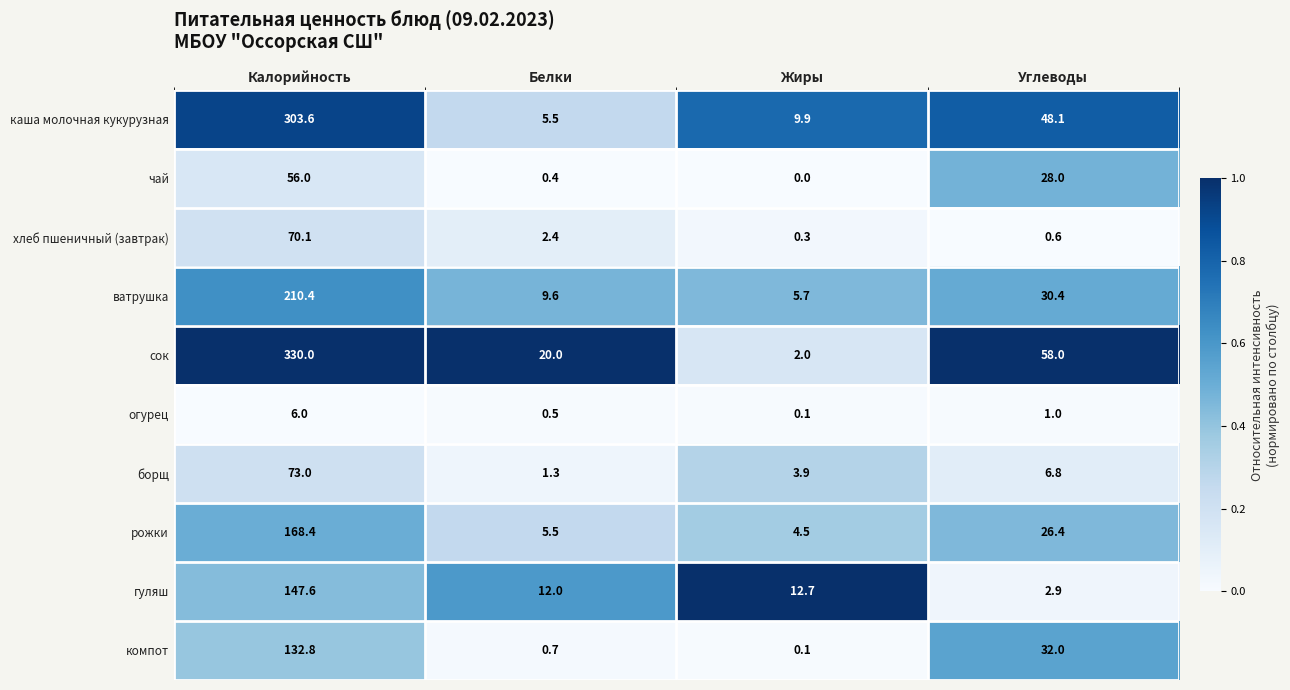

The value of рожки at Белки is 8.5. True or false?

False